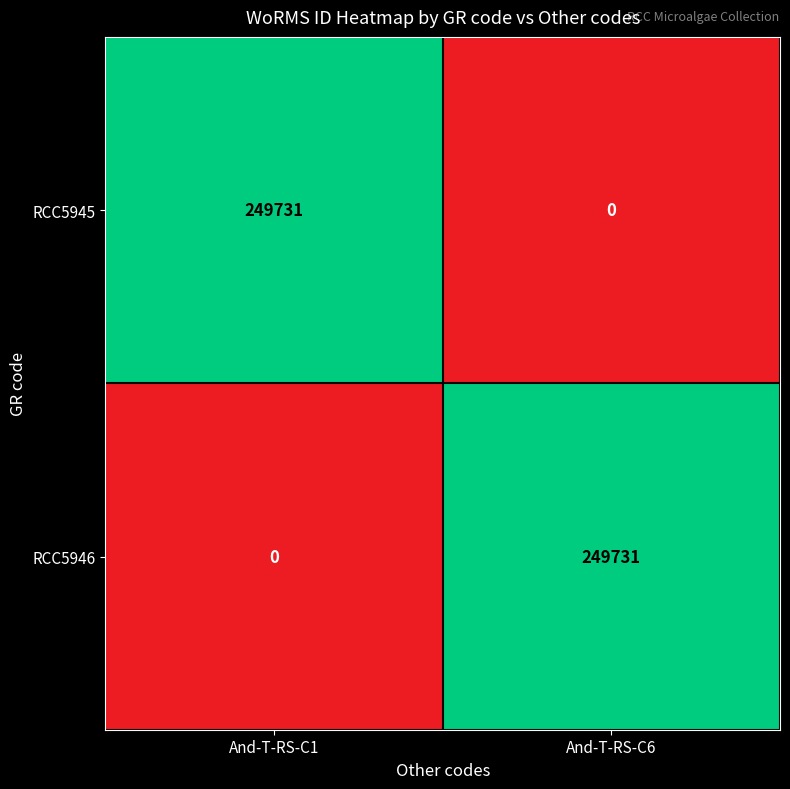

What is the greatest value displayed?

249731